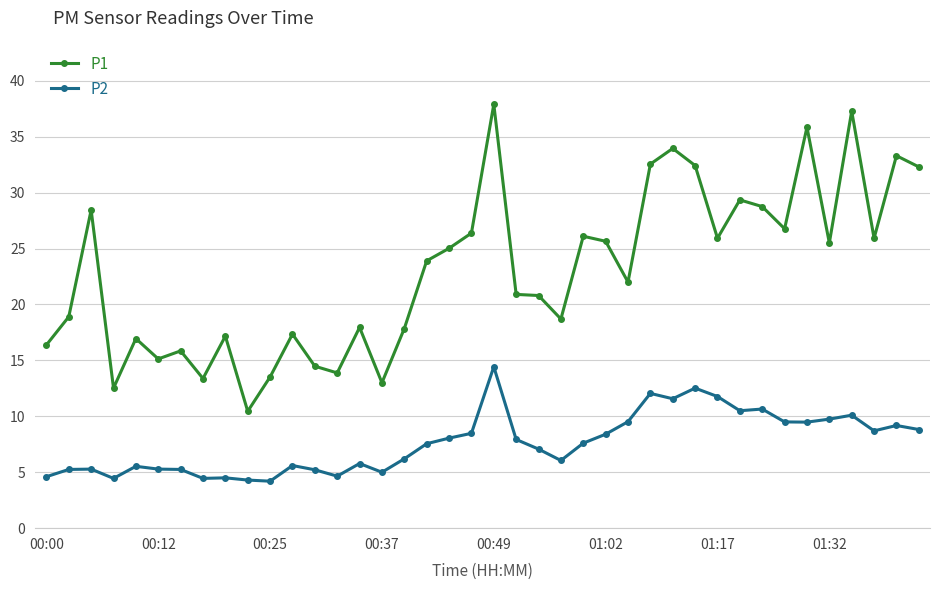

What is the maximum value for P1?

37.9